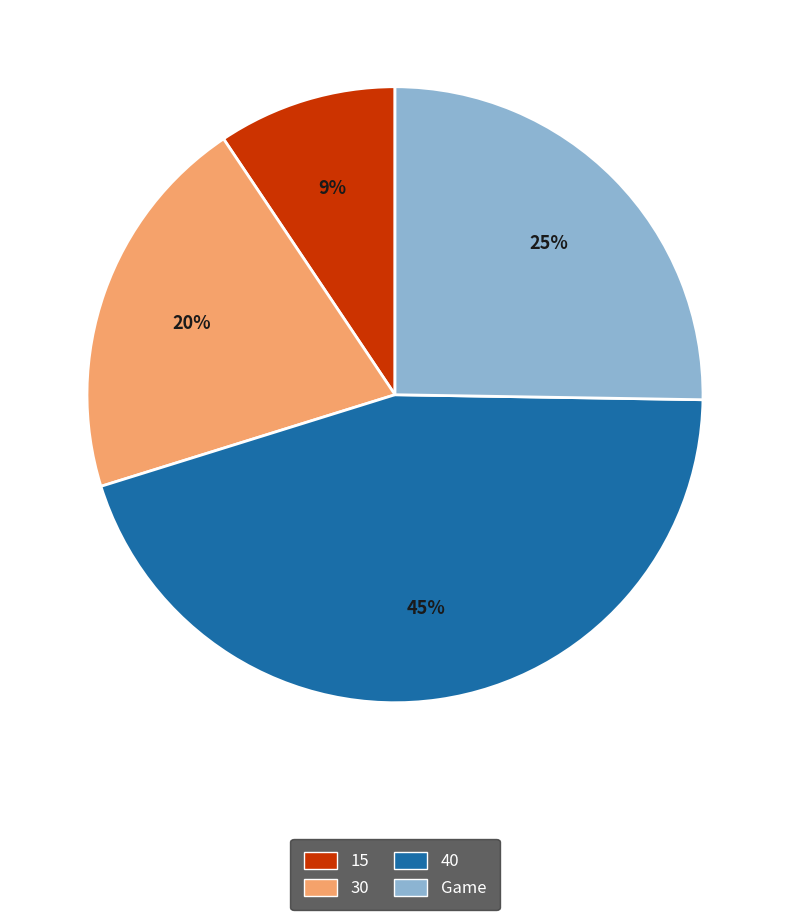

Is there a majority slice in this chart?

No